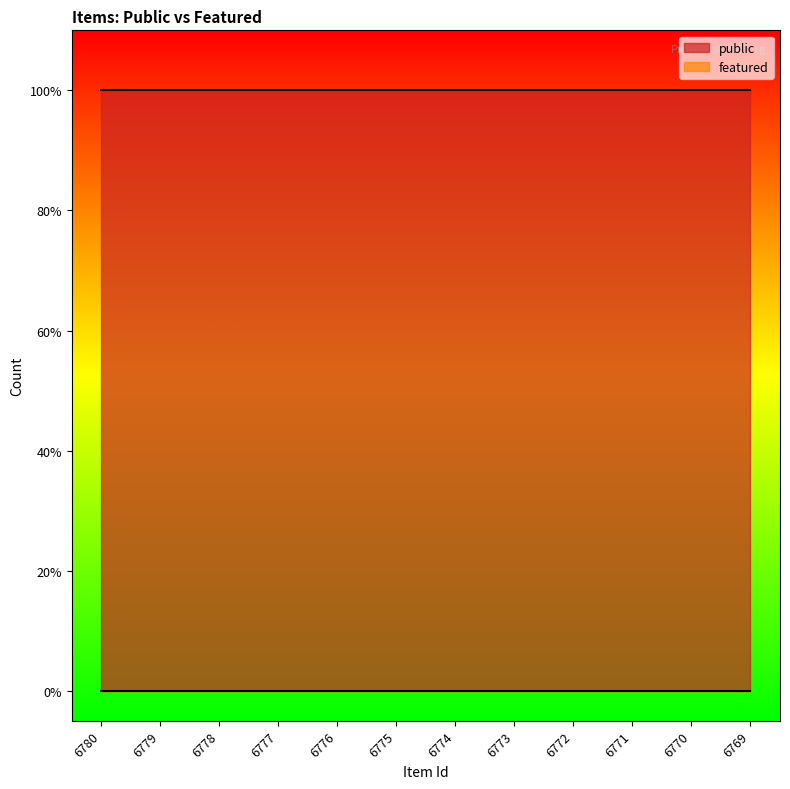

How many categories are shown in the chart?

12